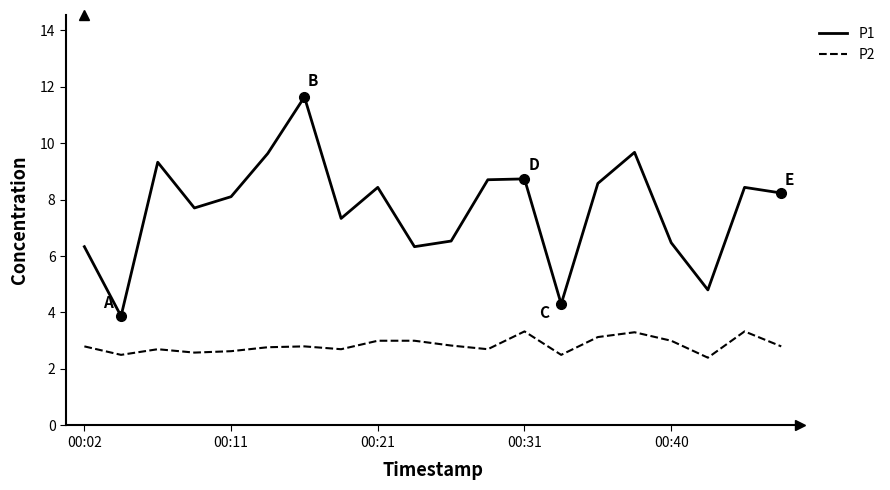

Does the chart have visible grid lines?

No